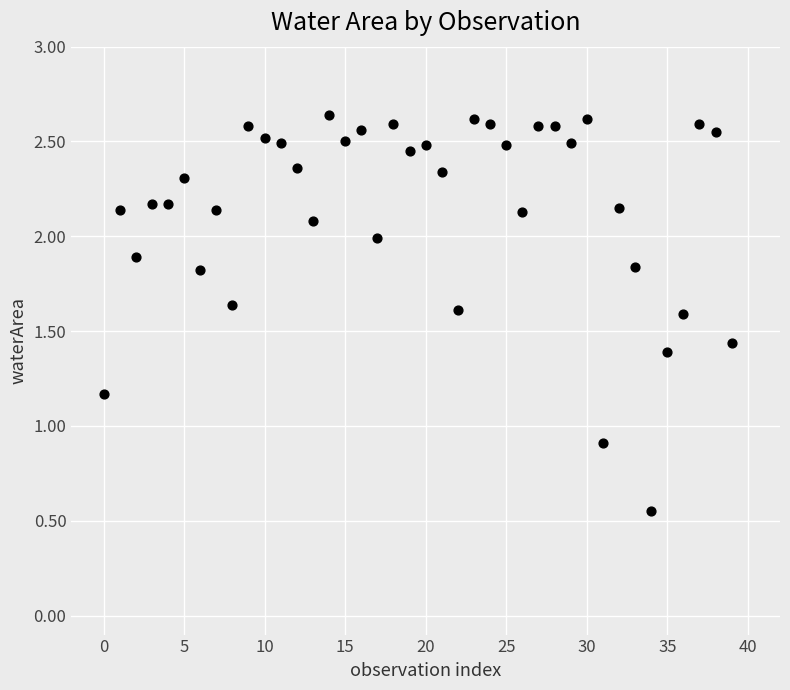

What Y value in the scatter plot is closest to 1?

0.9